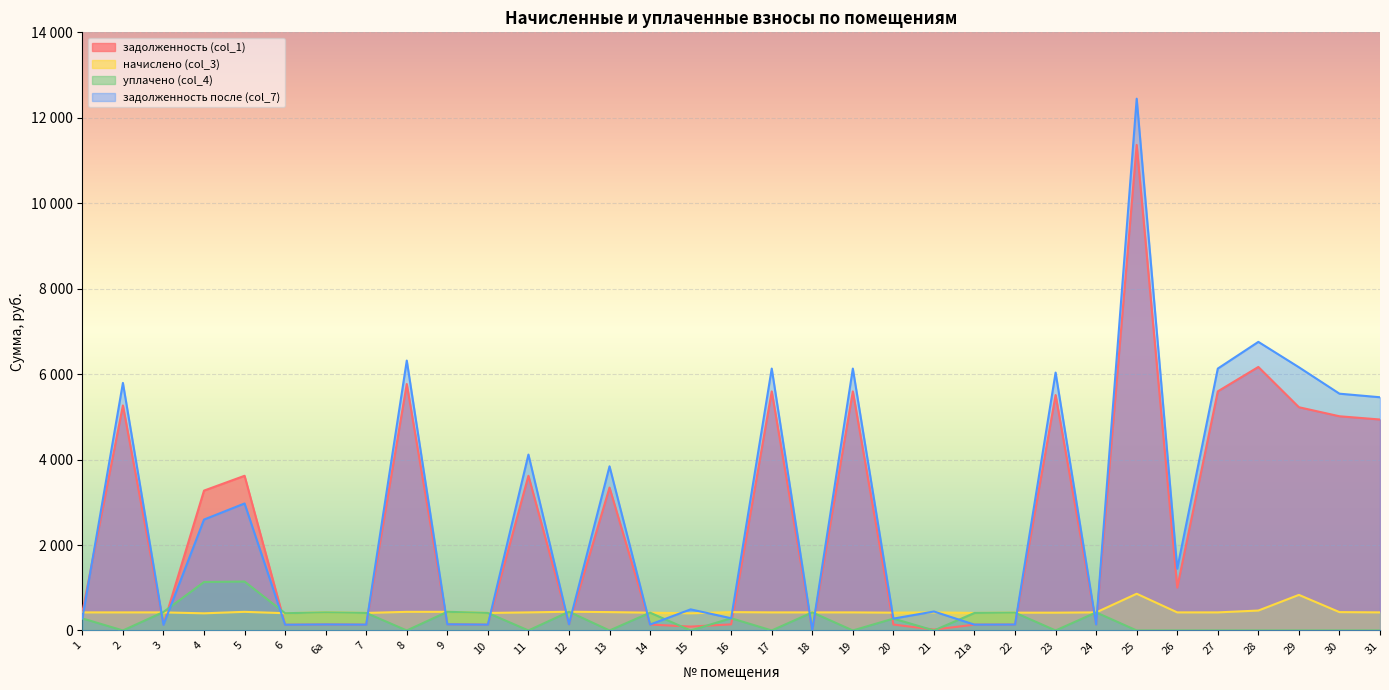

Does the chart display data point markers on the line(s)?

No